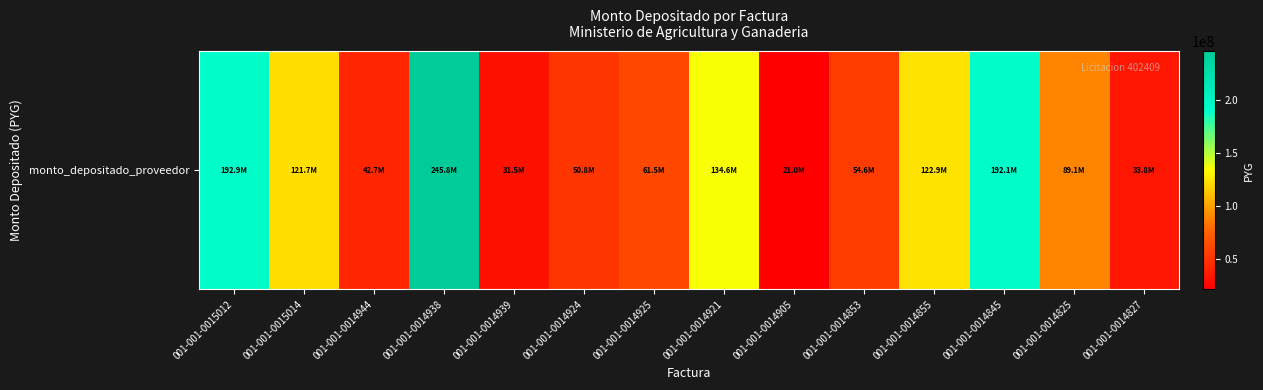

Which category has the lowest value across all series?

001-001-0014905